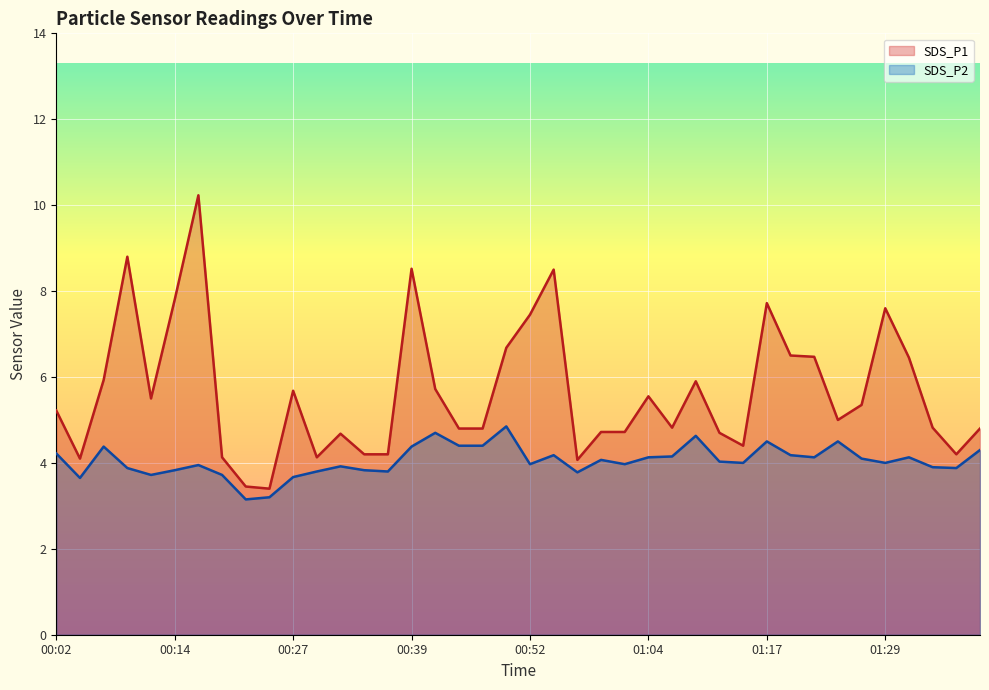

How many data points in SDS_P2 are above 4?

20